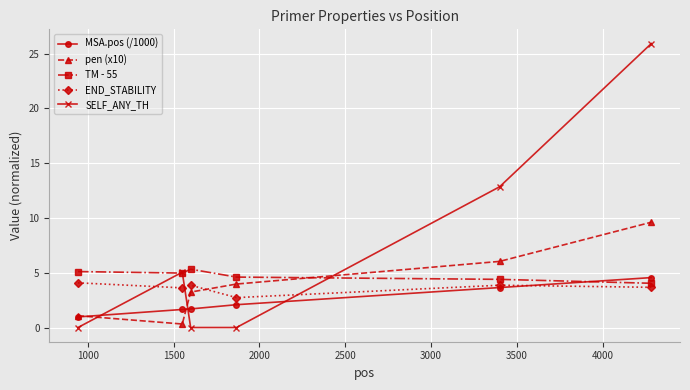

True or false: TM - 55 has more than 0 points higher than both neighbors.

True